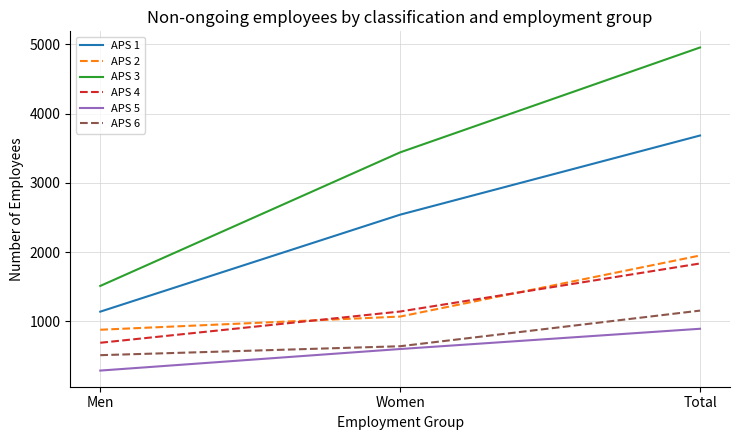

Where is APS 3 nearest to the value 3233?

Women